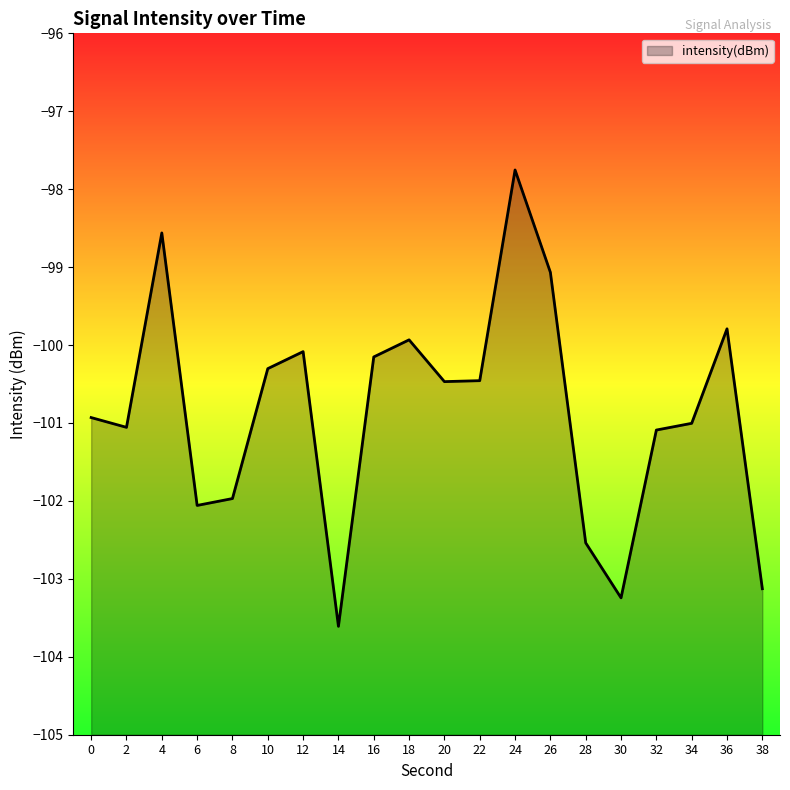

What is the difference between the maximum and minimum values?

5.9